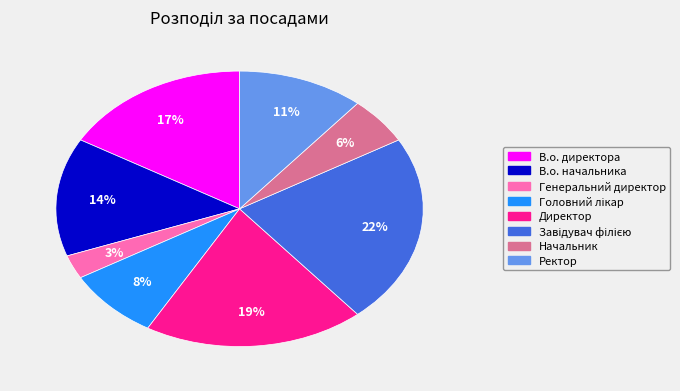

Which category has the smallest portion of the pie?

Генеральний директор